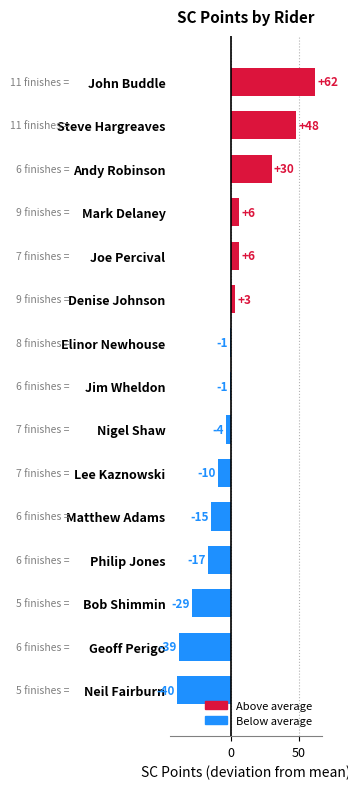

What is the difference between the maximum and second lowest values?

101.0